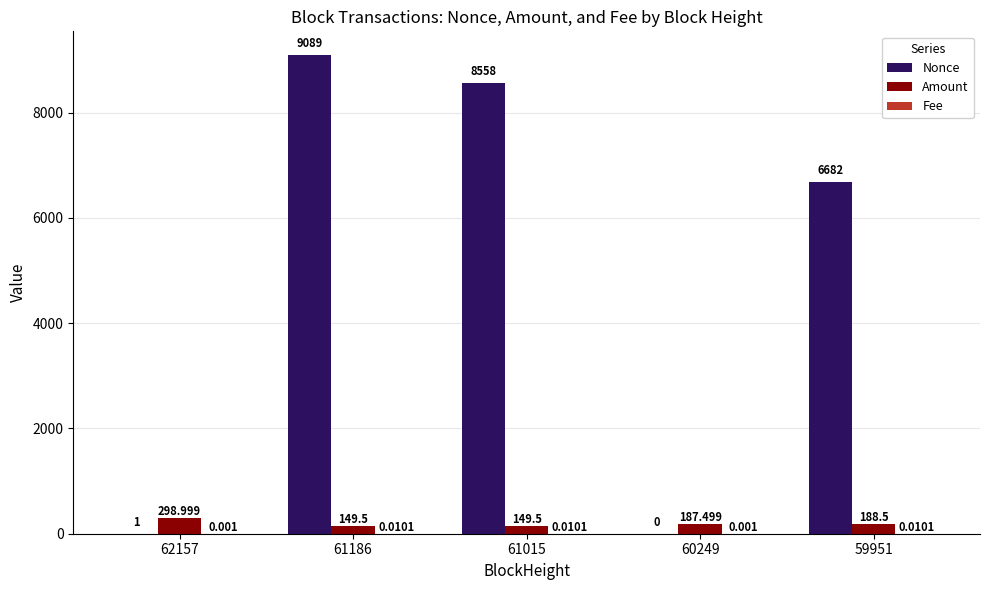

Which series has the widest spread of values?

Nonce